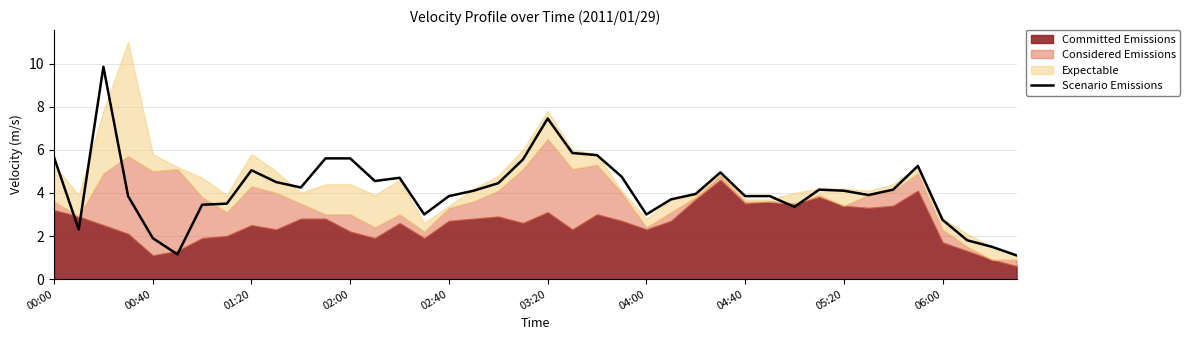

Reading left to right, transcribe all the data shown in this chart.

5.7	2.3	9.9	3.8	1.9	1.1	3.5	3.5	5.0	4.5	4.2	5.6	5.6	4.5	4.7	3.0	3.9	4.1	4.4	5.5	7.5	5.8	5.8	4.8	3.0	3.7	4.0	4.9	3.9	3.9	3.4	4.1	4.1	3.9	4.2	5.2	2.8	1.8	1.5	1.1